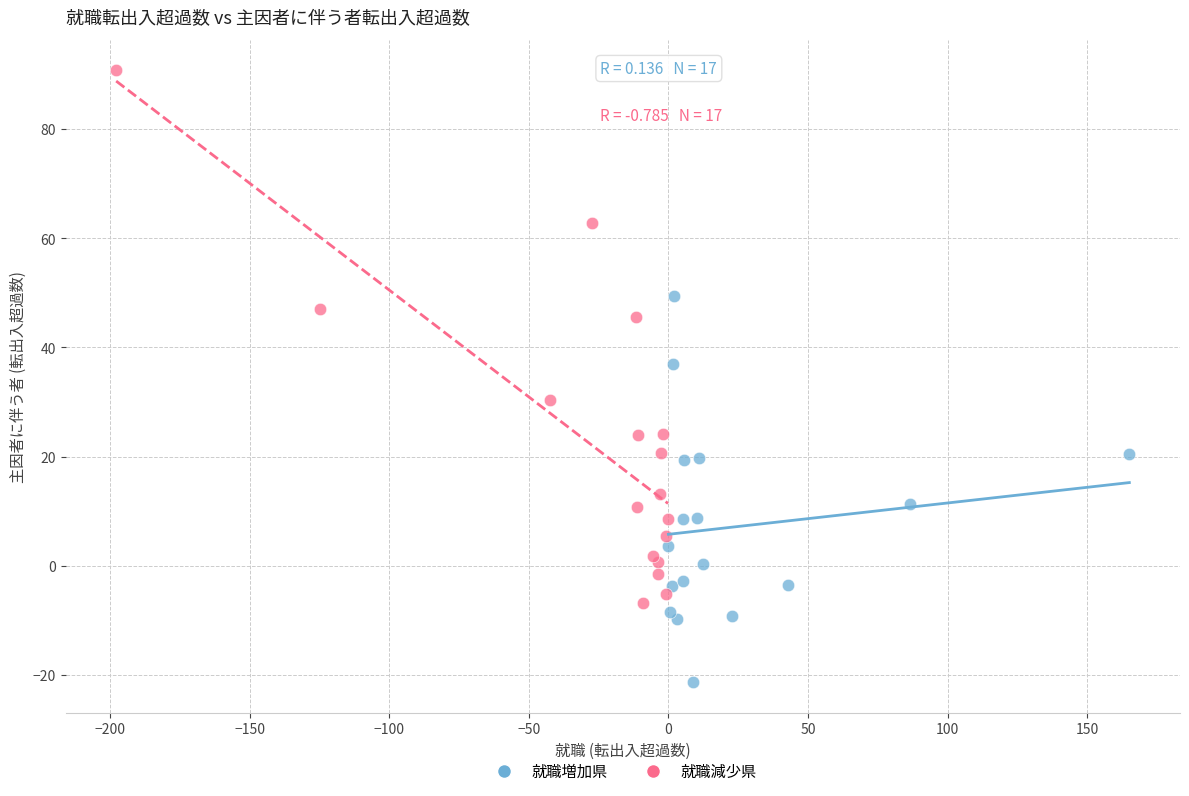

Which series has the largest Y range (max minus min)?

就職減少県